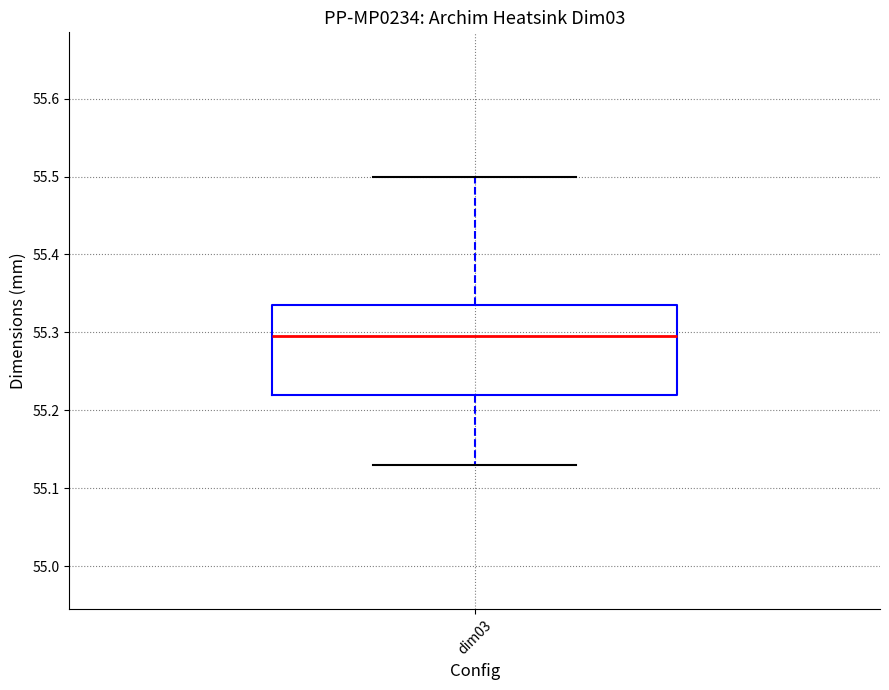

Where is the upper edge of the box for dim03 on the y-axis? The values are not printed on the chart, so give them approximately, as read against the axis.

55.34